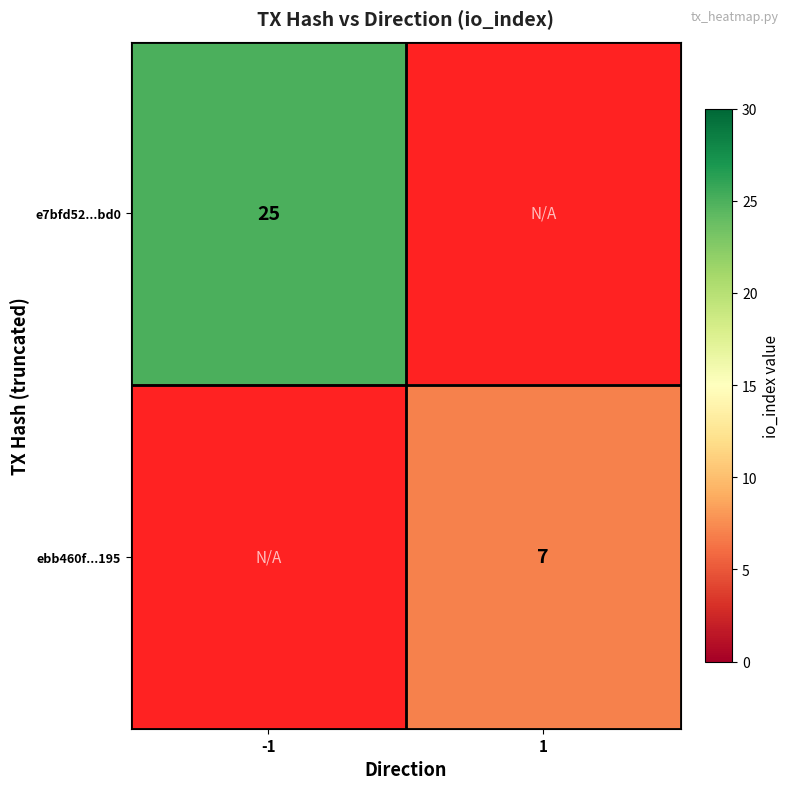

The value of e7bfd52...bd0 at -1 is 43. True or false?

False